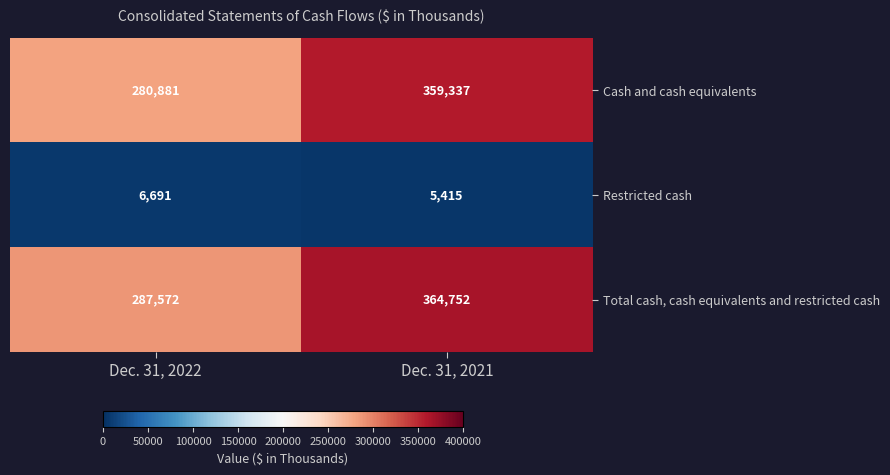

What value does the Total cash, cash equivalents and restricted cash series have at Dec. 31, 2022, to the nearest 50?

287550